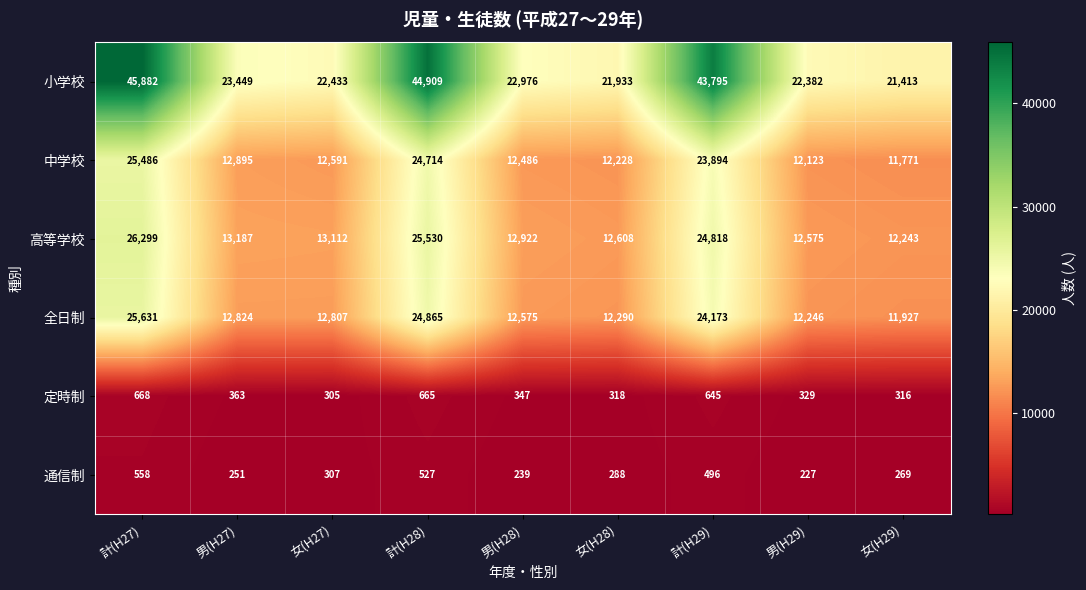

What is the maximum value shown in the chart?

45882